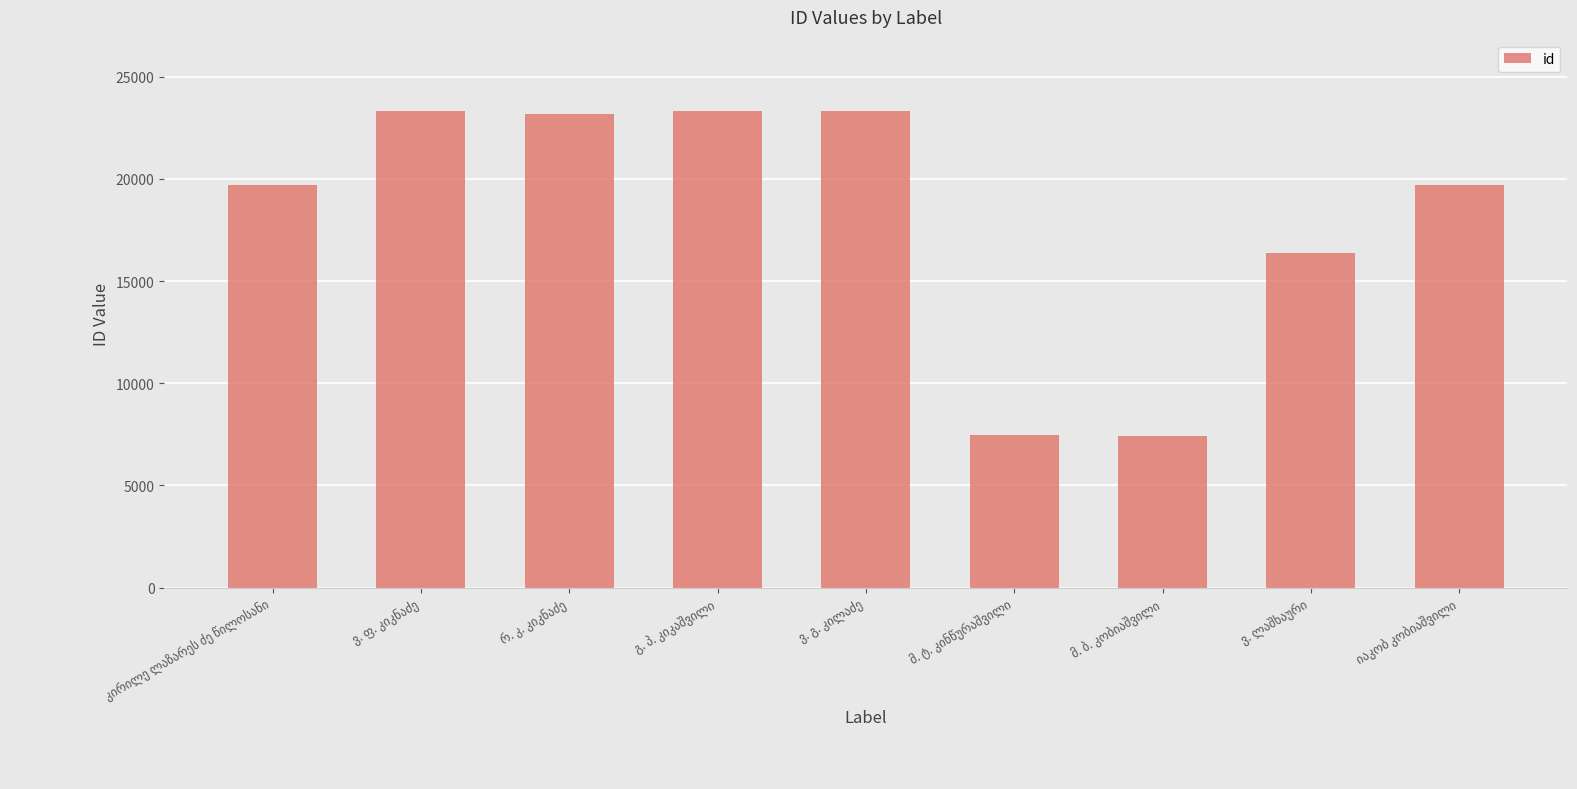

How many categories are shown in the chart?

9